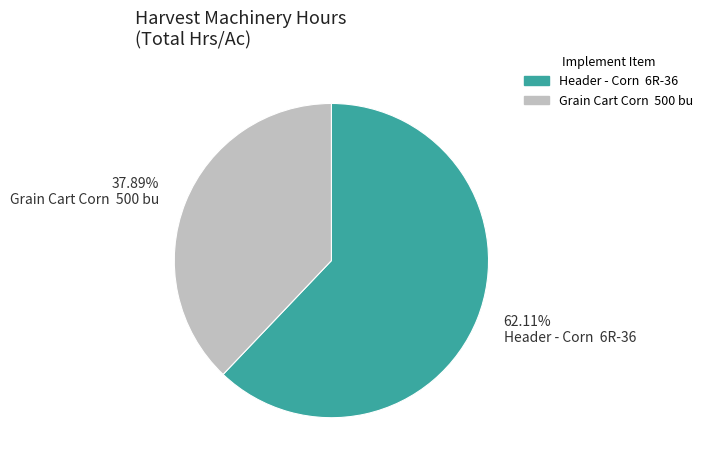

Rank the categories by value from lowest to highest.

37.89% Grain Cart Corn 500 bu, 62.11% Header - Corn 6R-36